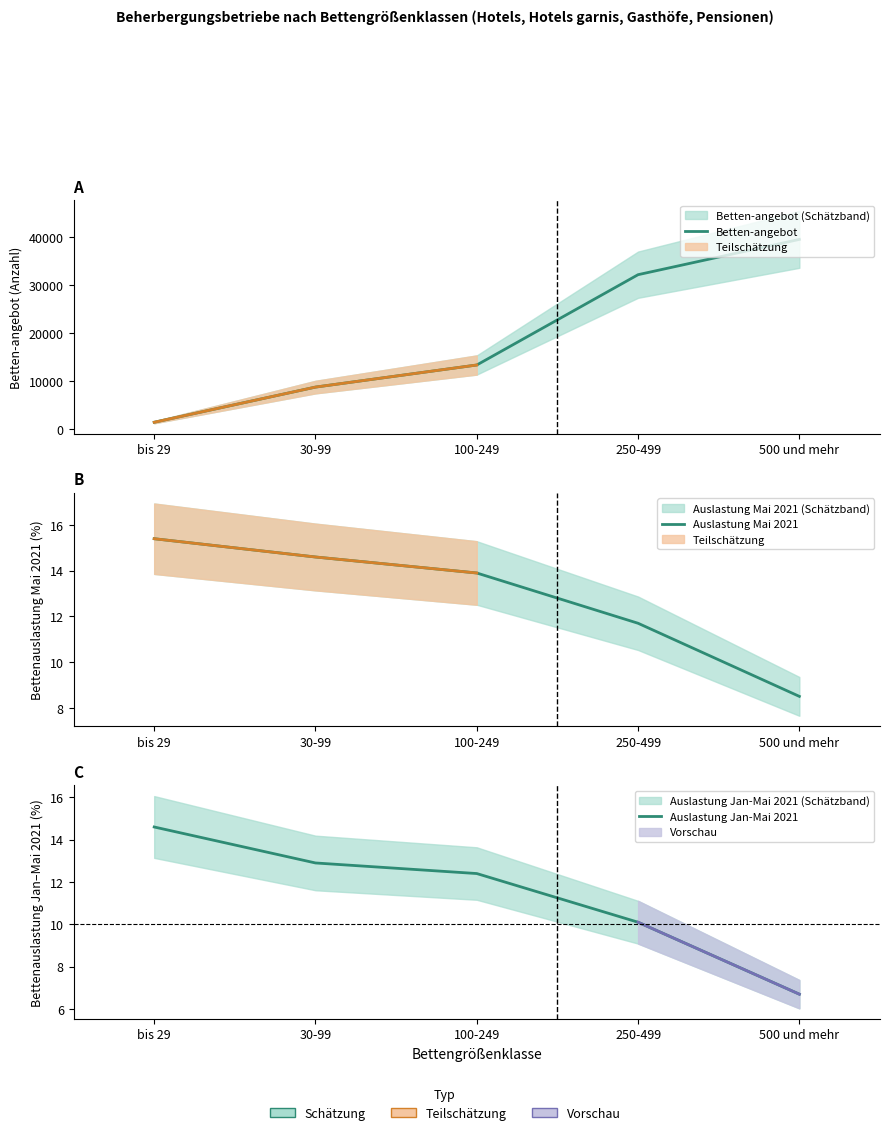

True or false: Auslastung Jan-Mai 2021 and Auslastung Mai 2021 intersect in this chart.

False